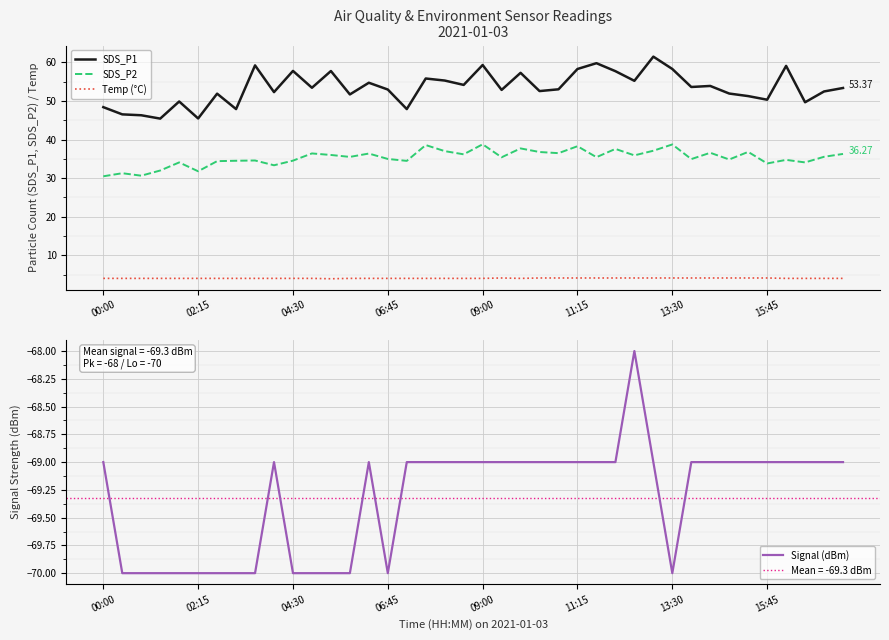

True or false: SDS_P1 and Temp (°C) intersect in this chart.

False